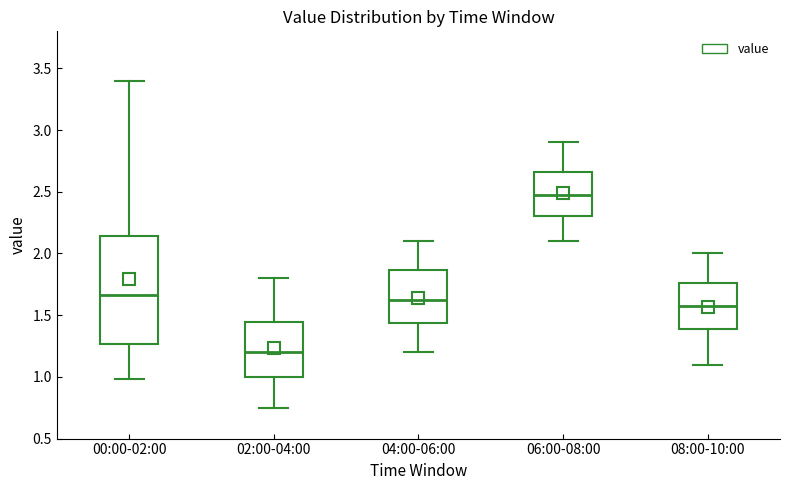

Where is the lower edge of the box for 00:00-02:00 on the y-axis? The values are not printed on the chart, so give them approximately, as read against the axis.

1.25